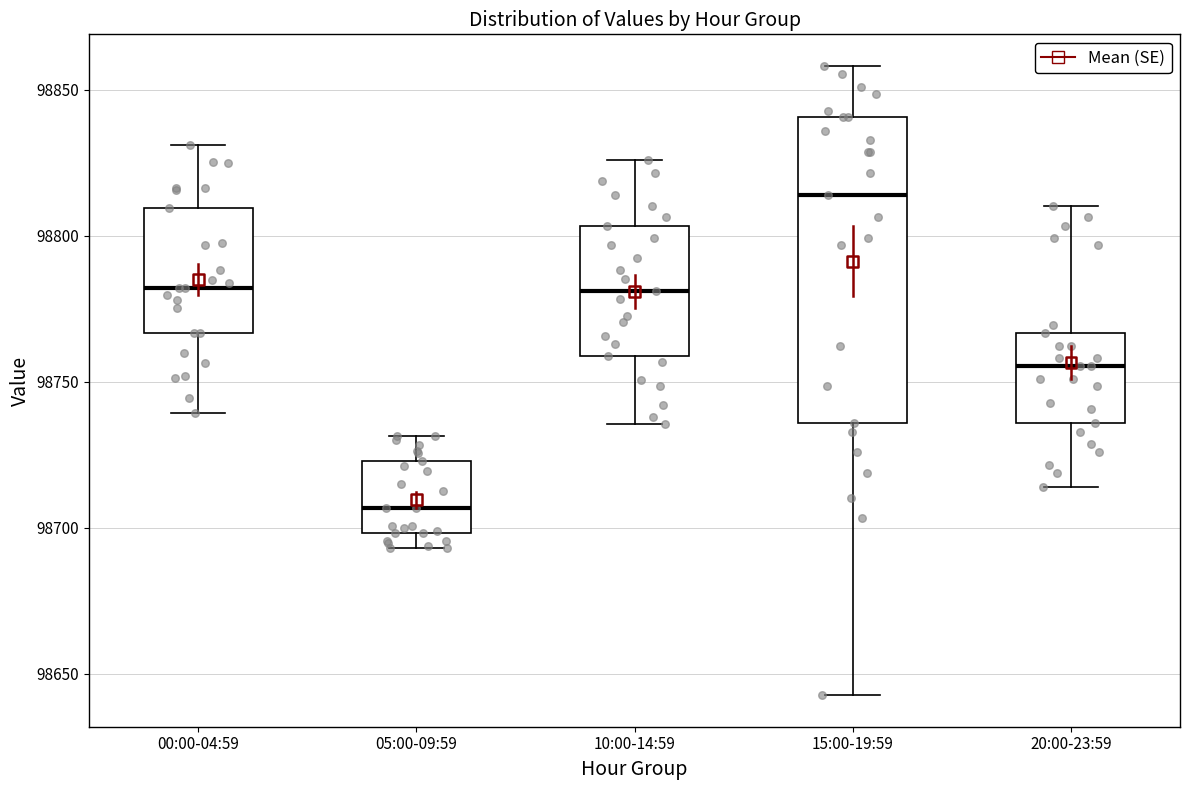

Reading left to right, transcribe this box plot: for each box, give where its median line is, the range the box spans, and where its two whiskers end, as read against the y-axis. The values are not printed on the chart, so give them approximately, as read against the axis.

00:00-04:59: median 98780, box 98765 to 98810, whiskers 98740 to 98830
05:00-09:59: median 98705, box 98700 to 98725, whiskers 98695 to 98730
10:00-14:59: median 98780, box 98760 to 98805, whiskers 98735 to 98825
15:00-19:59: median 98815, box 98735 to 98840, whiskers 98645 to 98860
20:00-23:59: median 98755, box 98735 to 98765, whiskers 98715 to 98810